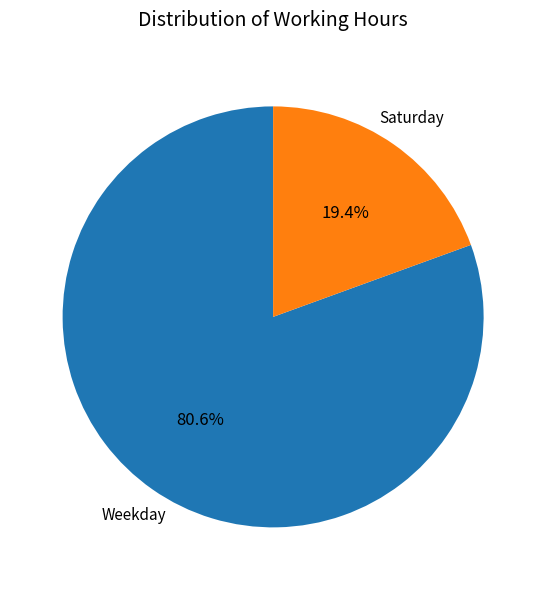

How much of the chart is everything except Saturday?

80.6%